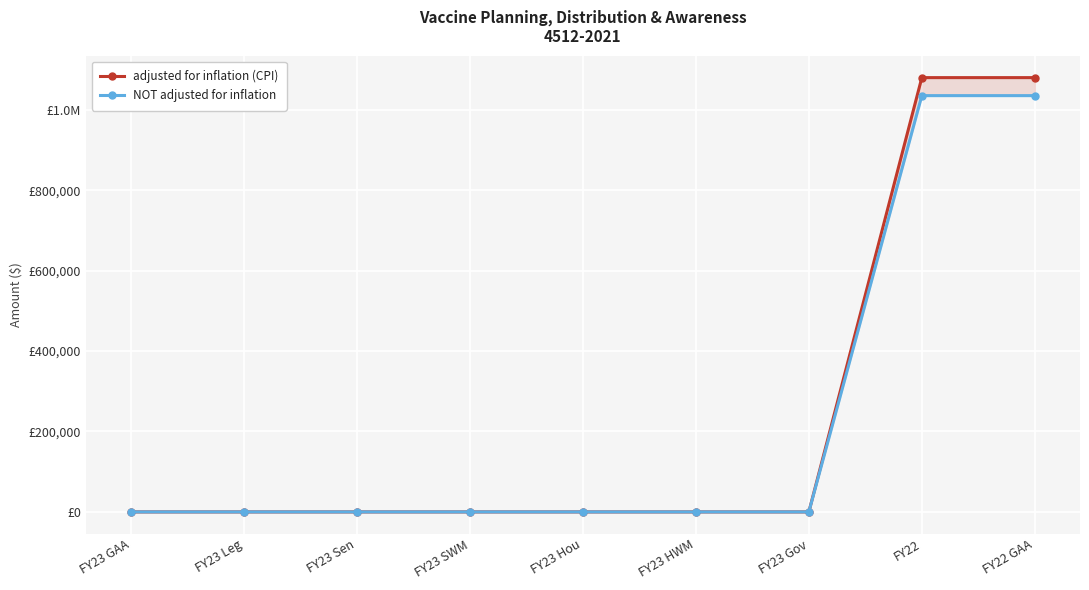

Reading left to right, transcribe all the data shown in this chart.

adjusted for inflation (CPI): FY23 GAA=0	FY23 Leg=0	FY23 Sen=0	FY23 SWM=0	FY23 Hou=0	FY23 HWM=0	FY23 Gov=0	FY22=1079776	FY22 GAA=1079776
NOT adjusted for inflation: FY23 GAA=0	FY23 Leg=0	FY23 Sen=0	FY23 SWM=0	FY23 Hou=0	FY23 HWM=0	FY23 Gov=0	FY22=1035000	FY22 GAA=1035000